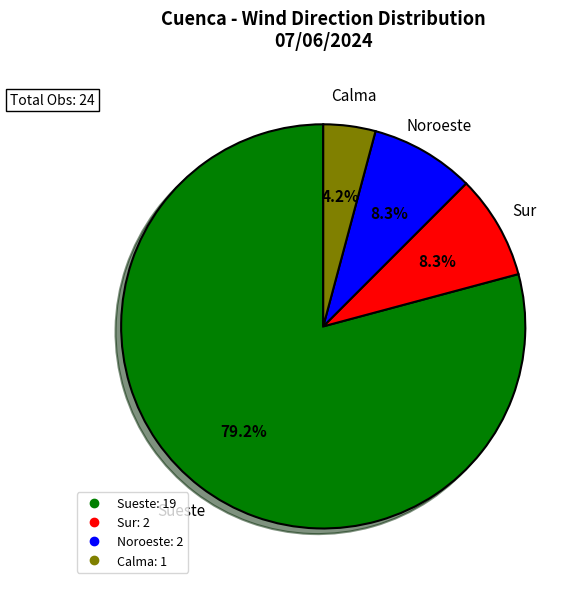

Is there a majority slice in this chart?

Yes